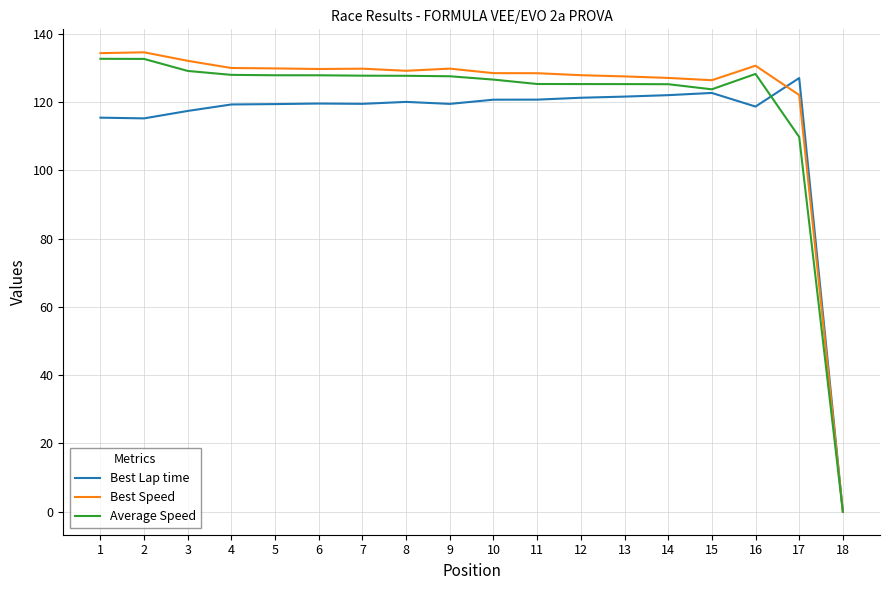

What is the greatest value displayed?

134.6